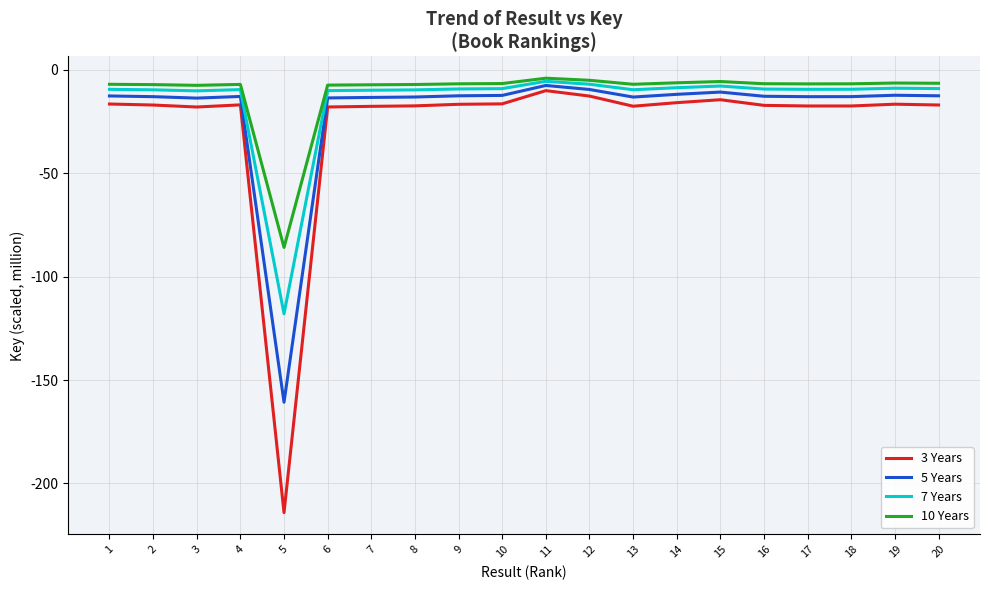

Rank the series by their average value, from lowest to highest.

3 Years, 5 Years, 7 Years, 10 Years